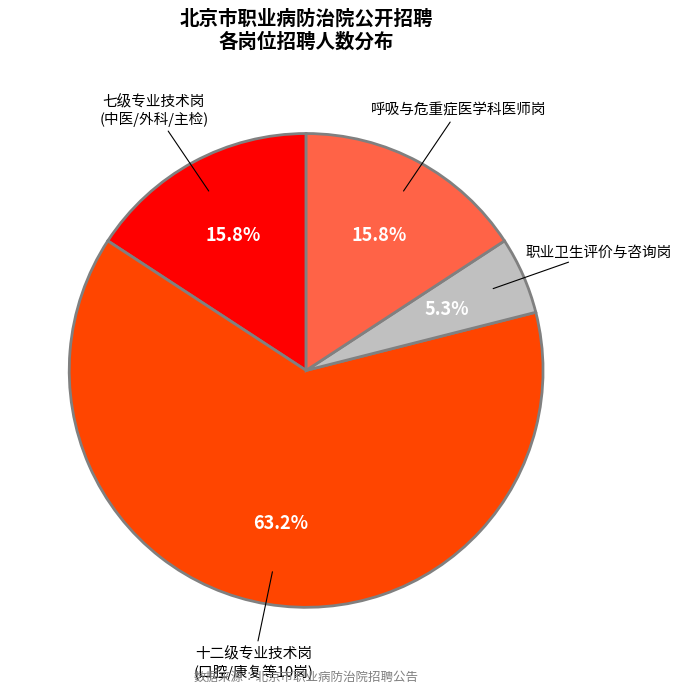

Does any single category account for the majority?

Yes